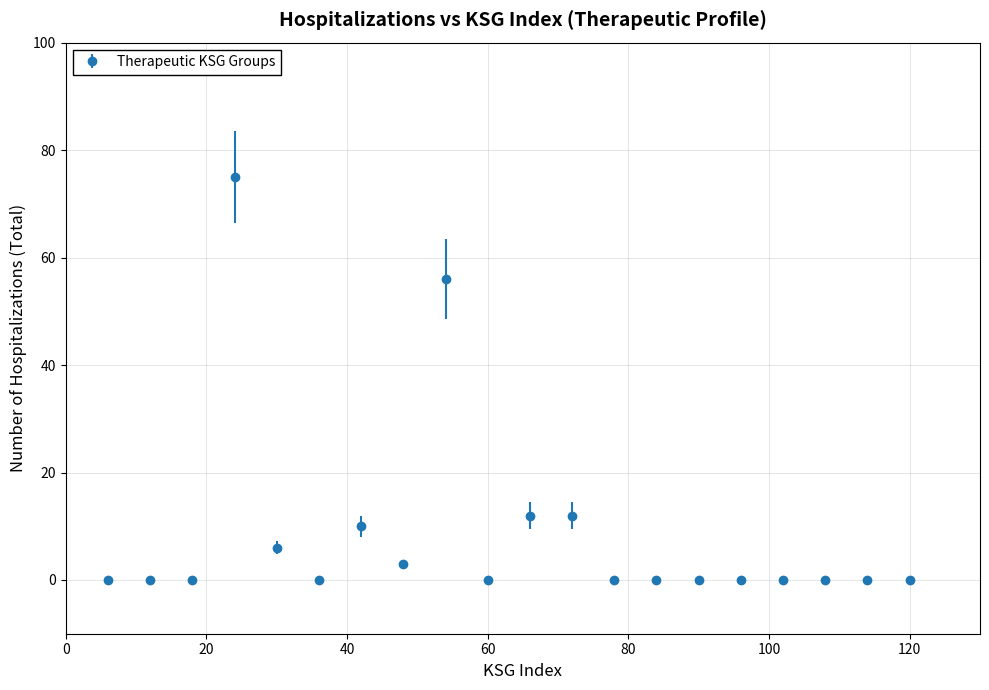

What is the greatest value displayed?

75